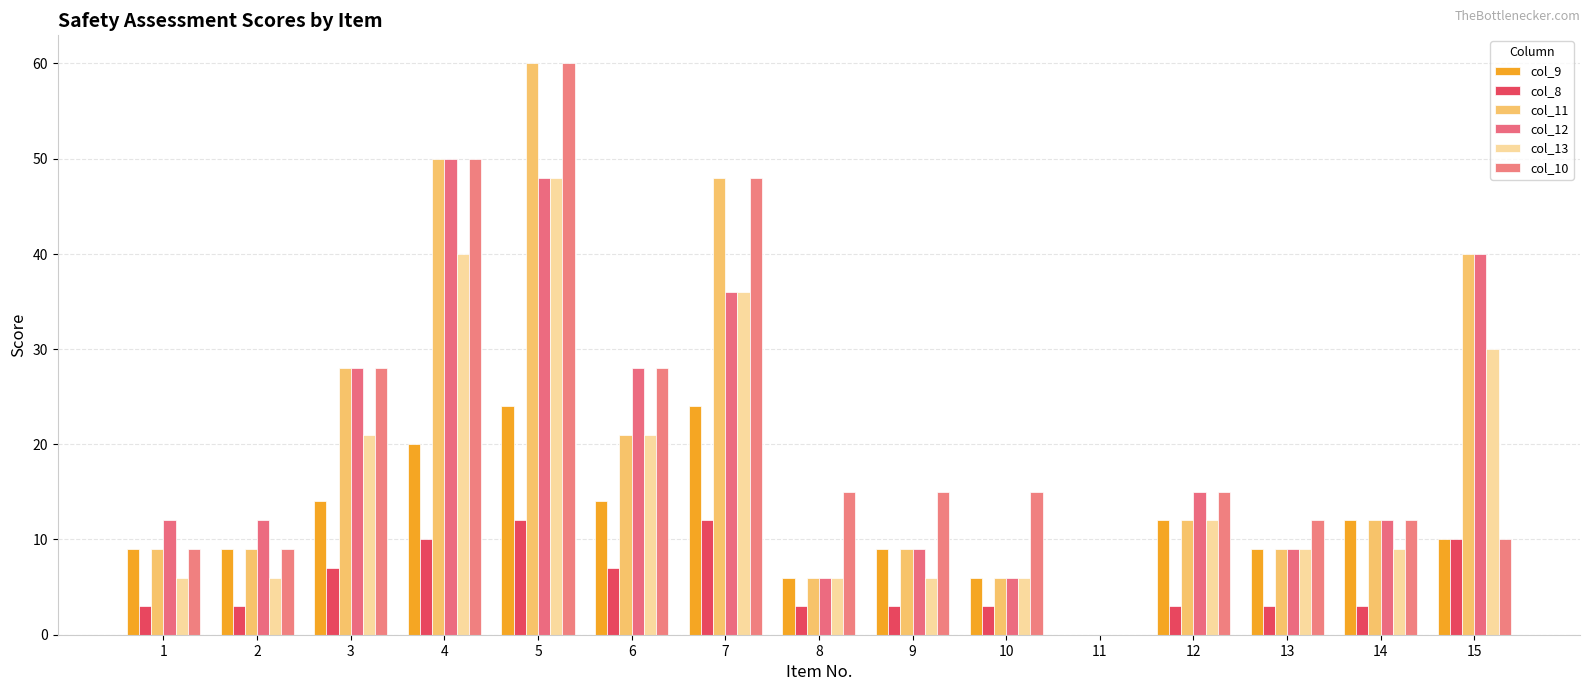

Reading left to right, extract all data points from this chart.

col_9: 1=9	2=9	3=14	4=20	5=24	6=14	7=24	8=6	9=9	10=6	11=0	12=12	13=9	14=12	15=10
col_8: 1=3	2=3	3=7	4=10	5=12	6=7	7=12	8=3	9=3	10=3	11=0	12=3	13=3	14=3	15=10
col_11: 1=9	2=9	3=28	4=50	5=60	6=21	7=48	8=6	9=9	10=6	11=0	12=12	13=9	14=12	15=40
col_12: 1=12	2=12	3=28	4=50	5=48	6=28	7=36	8=6	9=9	10=6	11=0	12=15	13=9	14=12	15=40
col_13: 1=6	2=6	3=21	4=40	5=48	6=21	7=36	8=6	9=6	10=6	11=0	12=12	13=9	14=9	15=30
col_10: 1=9	2=9	3=28	4=50	5=60	6=28	7=48	8=15	9=15	10=15	11=0	12=15	13=12	14=12	15=10